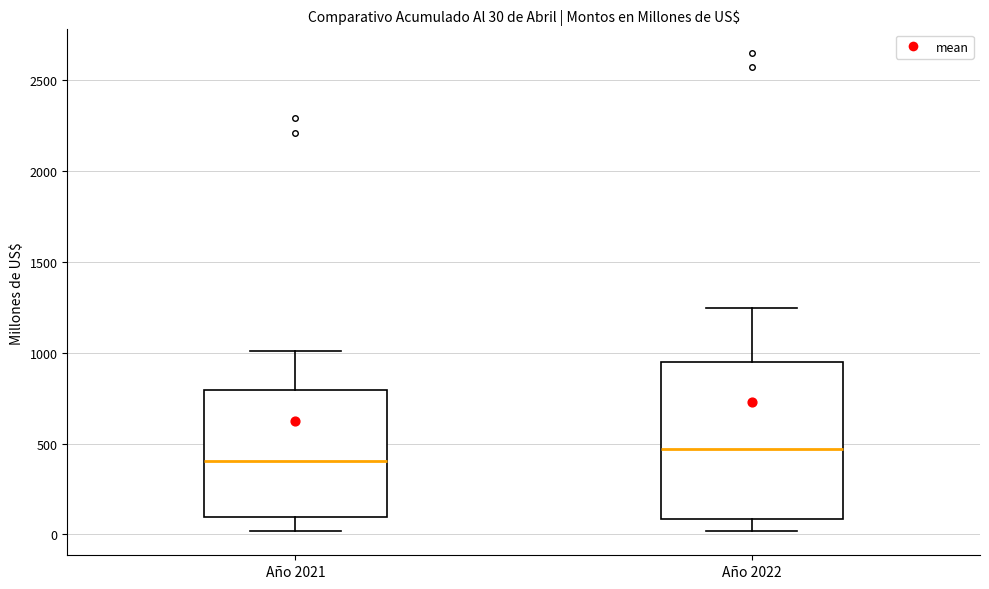

Which box's median line is the highest?

Año 2022